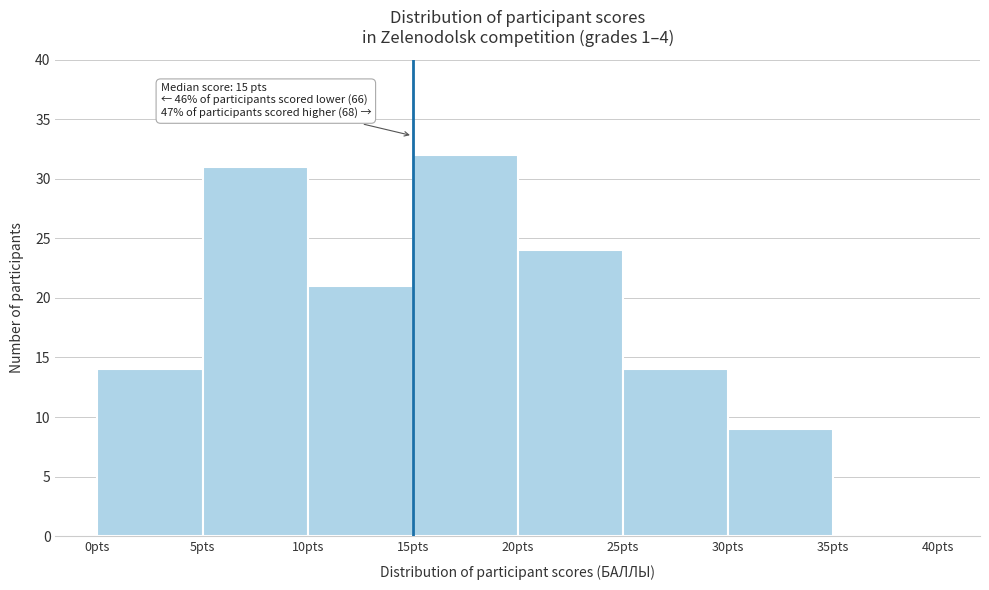

Over which range of the x-axis is the bar tallest?

15 to 20